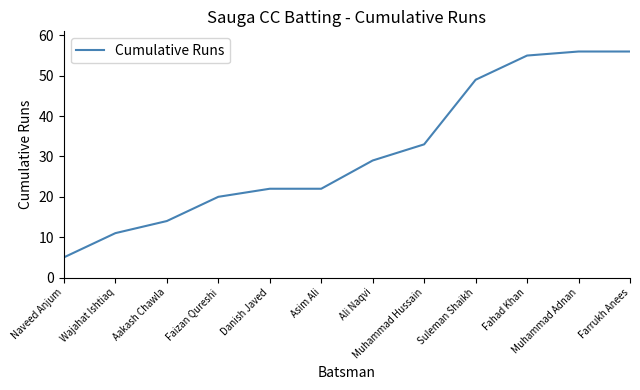

Which has a higher value, Suleman Shaikh or Muhammad Adnan?

Muhammad Adnan